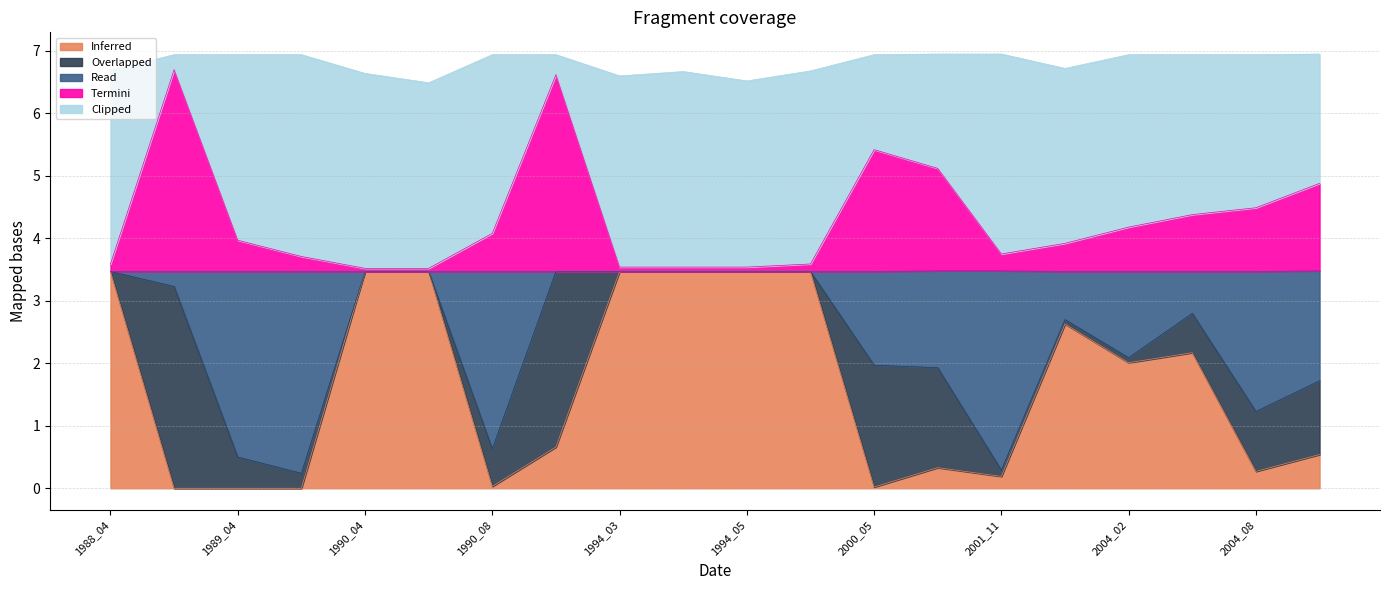

How many interior local valleys does the origNoDataArea series have?

5